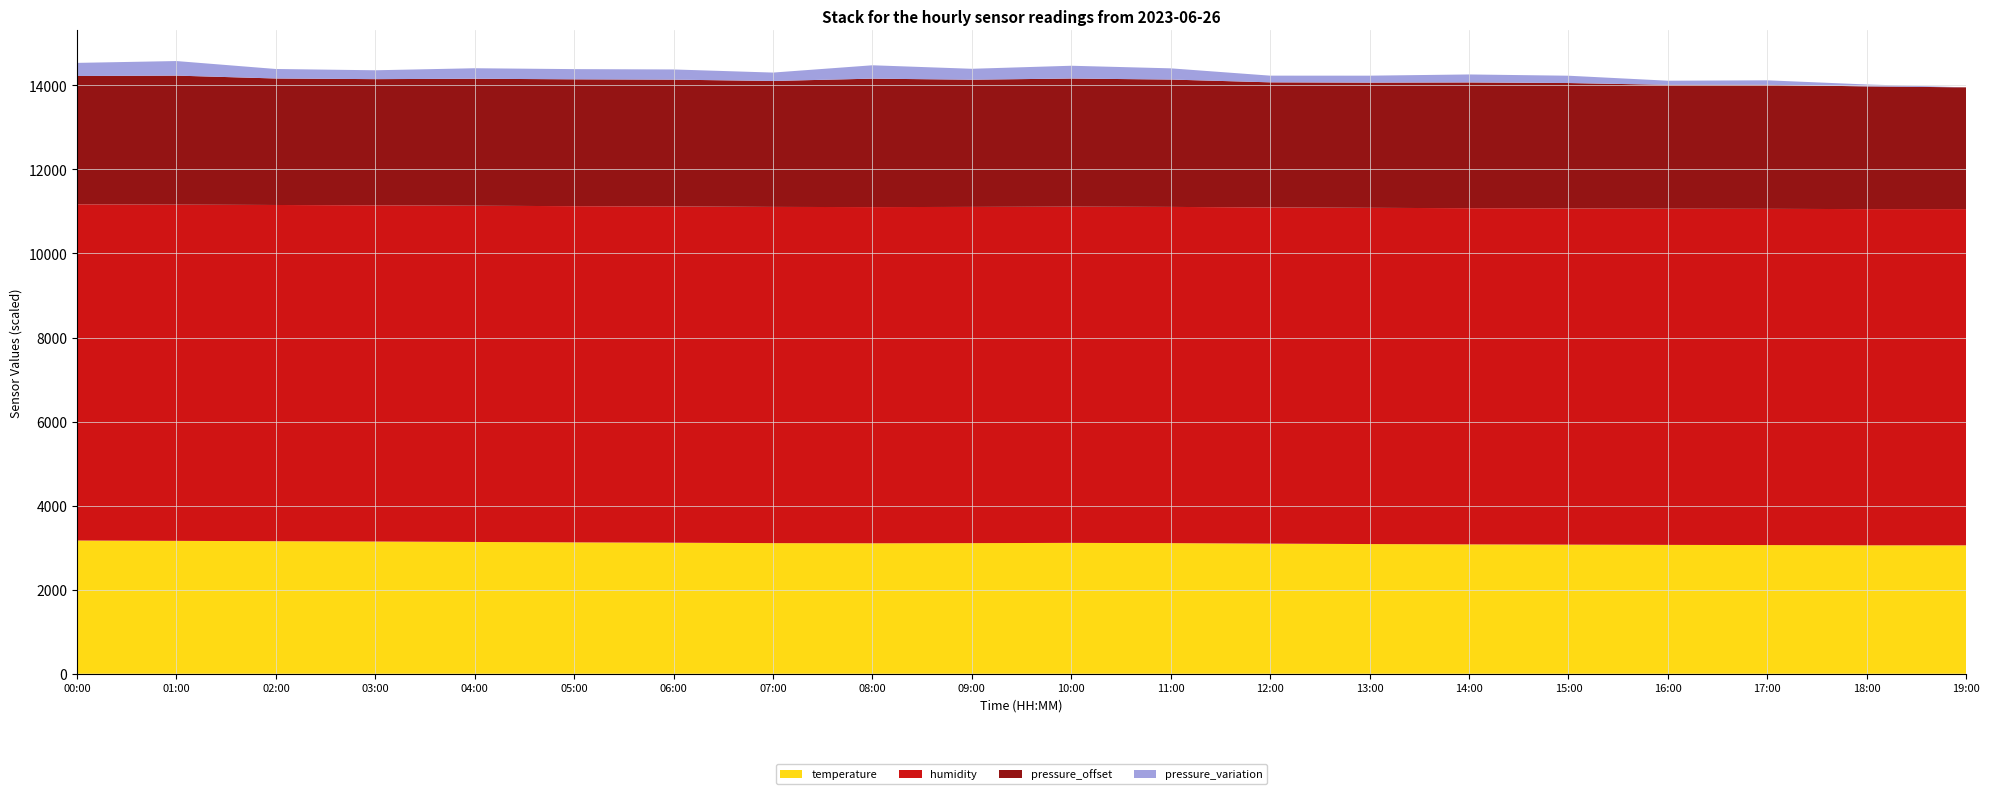

What is the maximum value for temperature?

3170.0